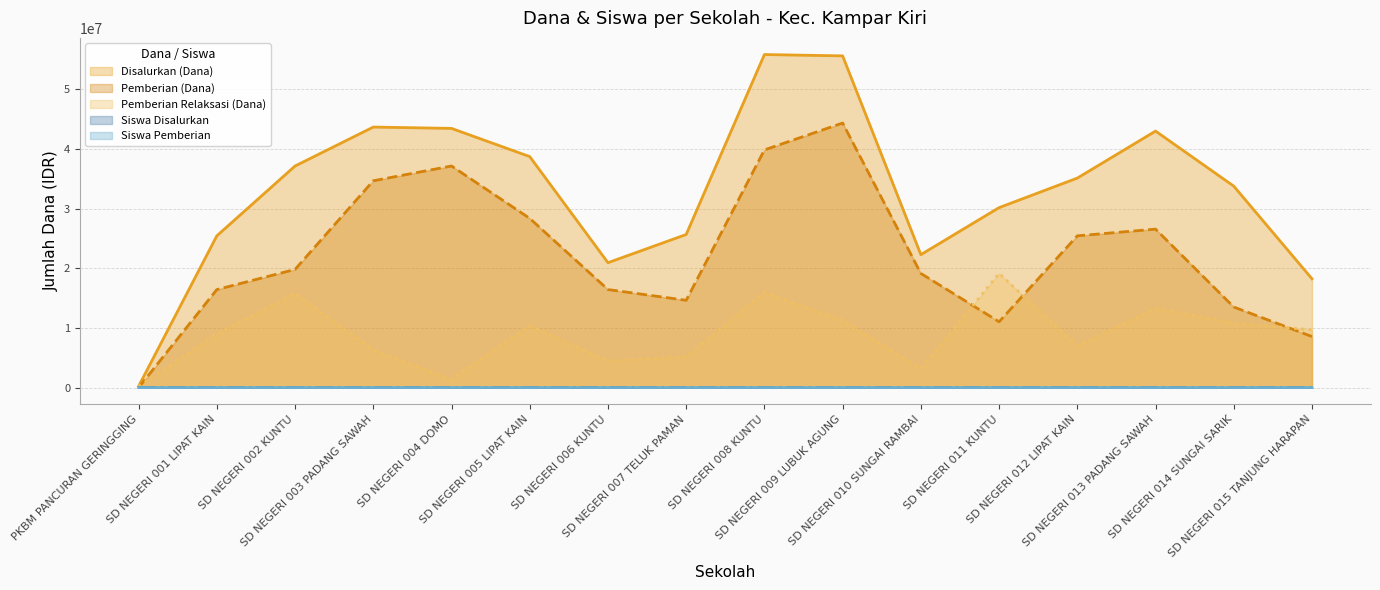

How many lines are shown in the chart?

5